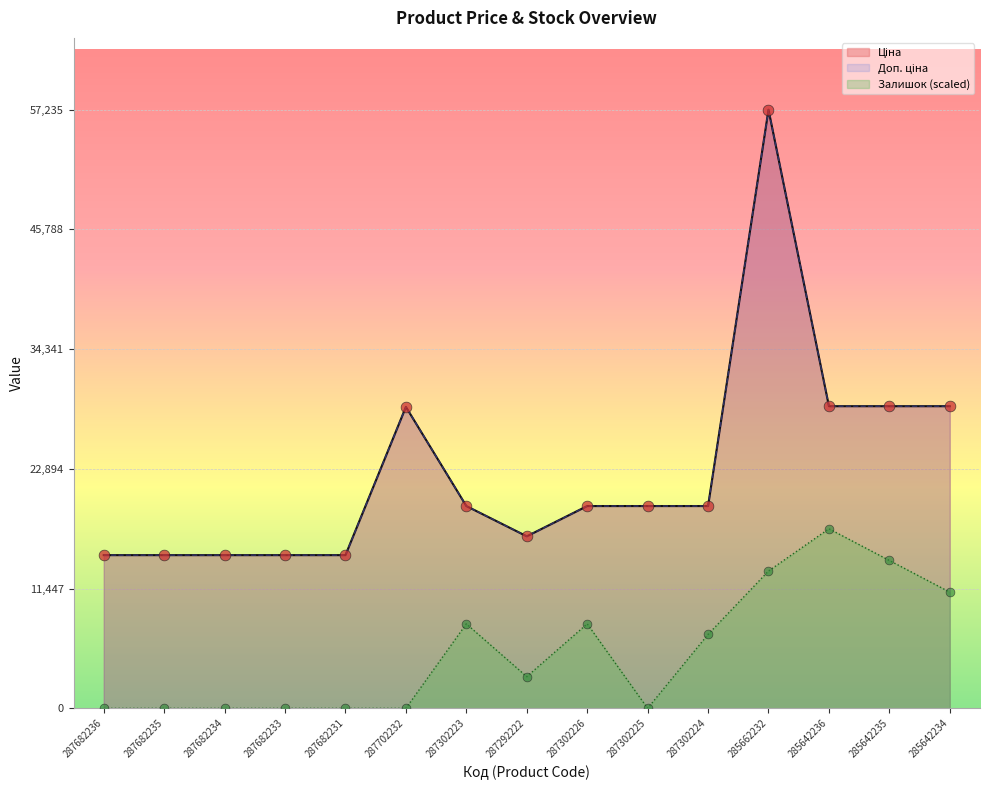

Is the value of Залишок at 285662232 greater than the value of Доп. ціна at 287302224?

No